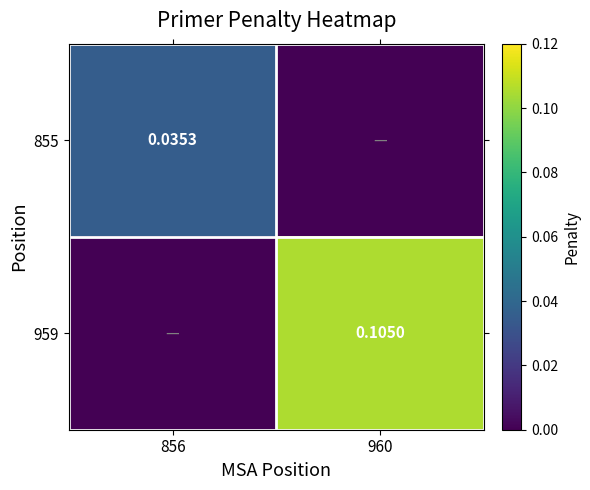

Is the value of 959 at 960 greater than the value of 855 at 856?

Yes